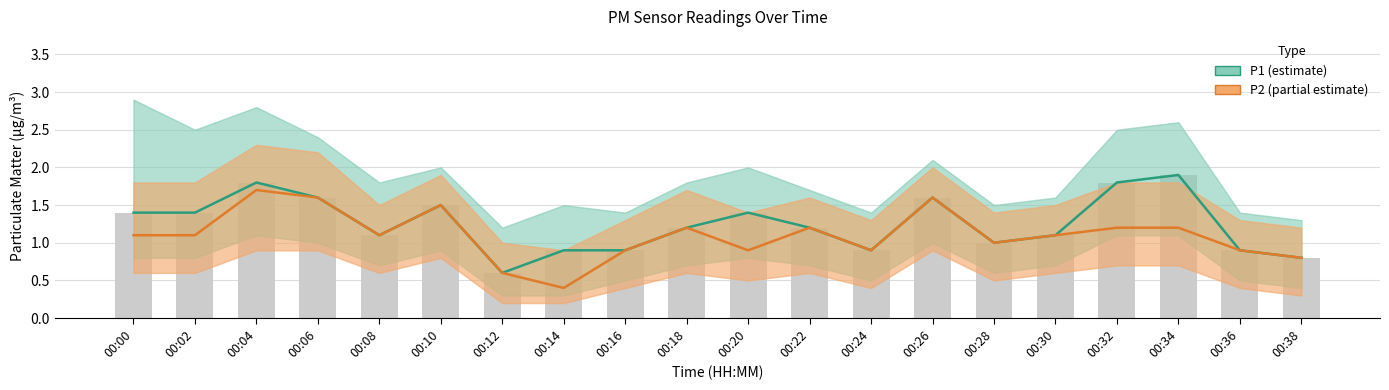

Which series changed the most between 00:24 and 00:28?

P1